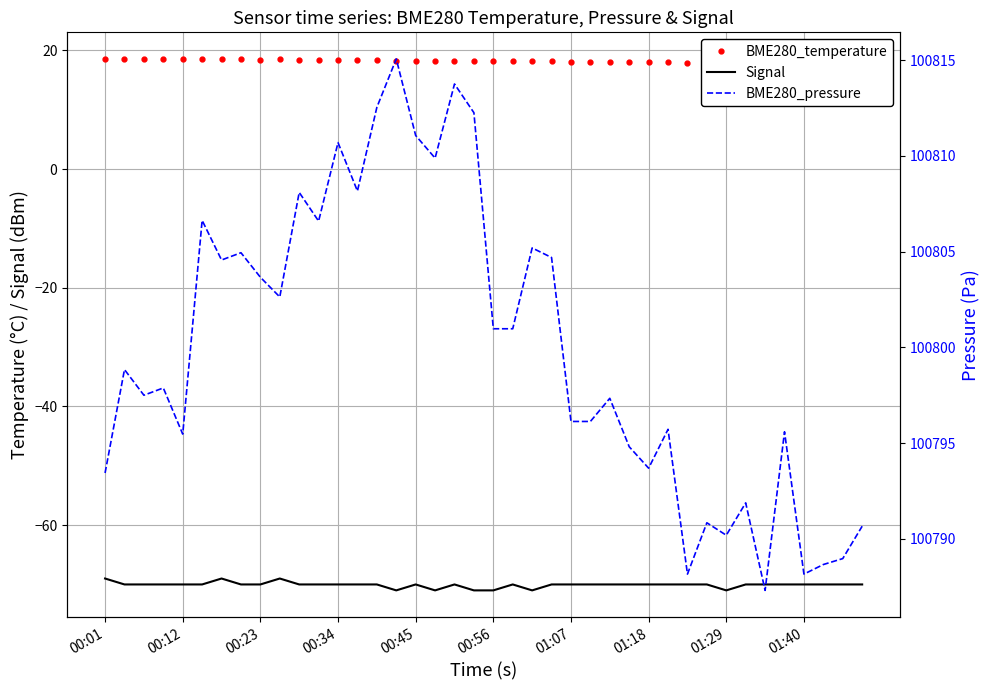

What is the lowest value of the Signal series?

-71